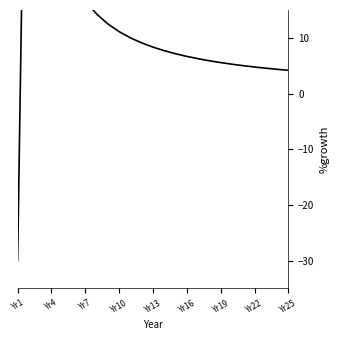

Reading right to left, transcribe all the data shown in this chart.

4.2	4.3	4.5	4.8	5.0	5.3	5.6	5.9	6.2	6.7	7.1	7.7	8.3	9.1	10.0	11.1	12.5	14.3	16.7	20.0	25.0	33.3	50.0	100.0	-30.0